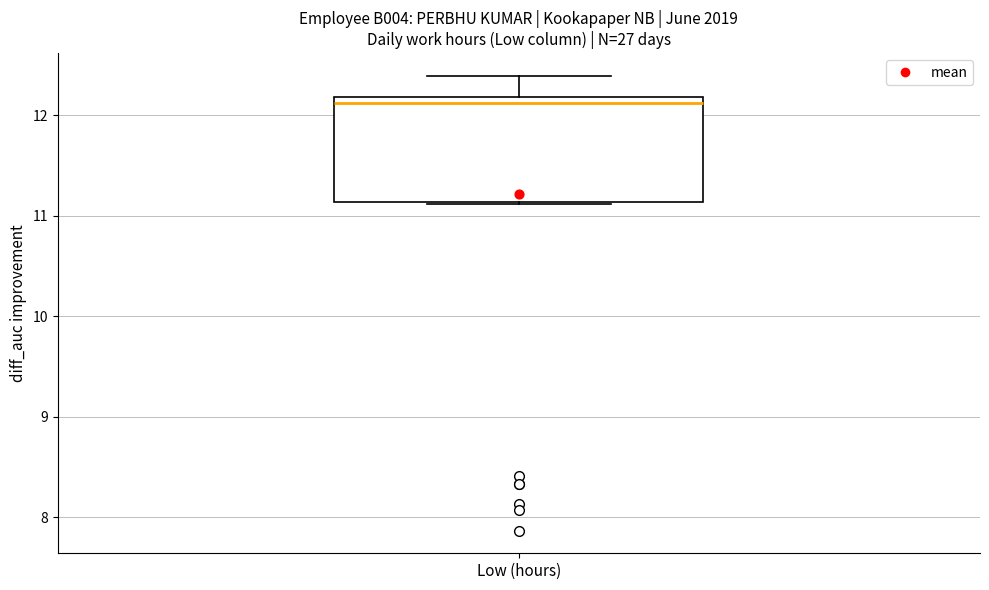

Where is the lower edge of the box for Low (hours) on the y-axis? The values are not printed on the chart, so give them approximately, as read against the axis.

11.1